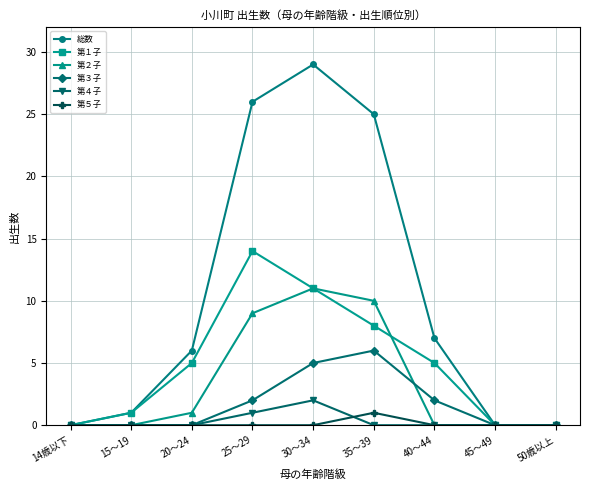

What is the label of the 8th point from the right?

15～19